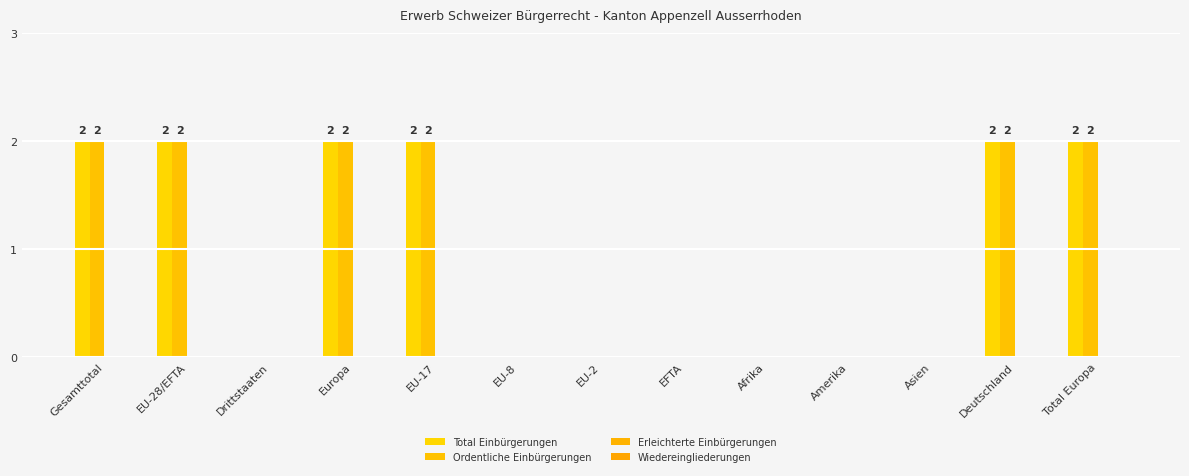

What is the difference between the second highest and second lowest values in the Total Einbürgerungen series?

2